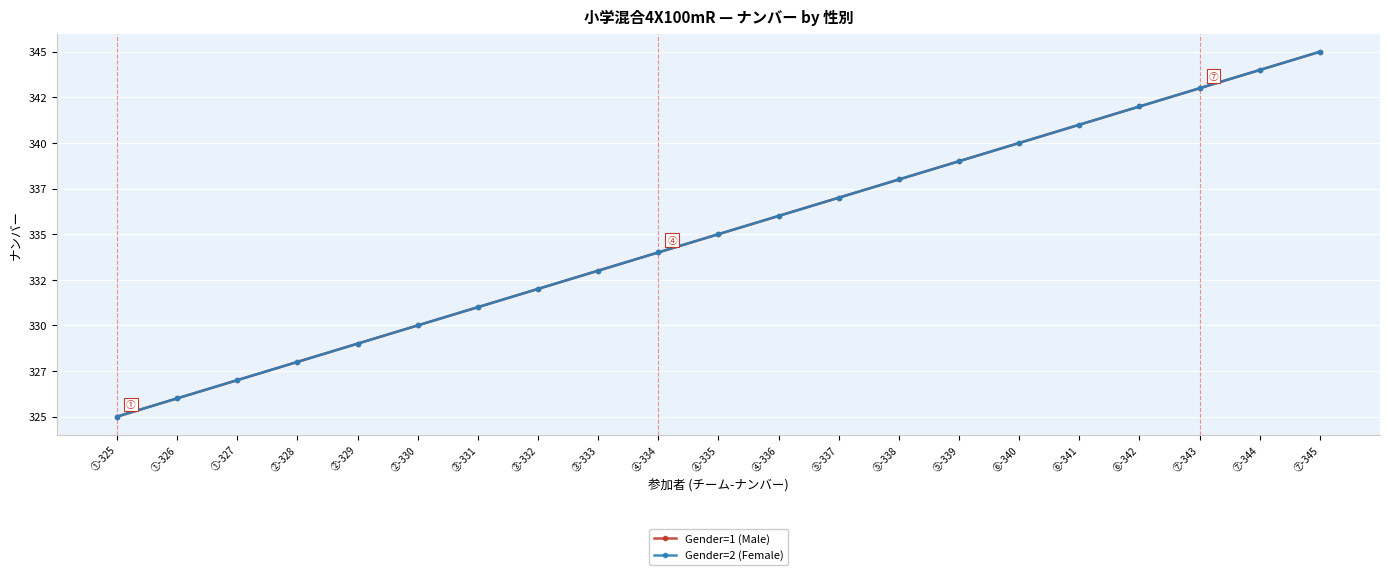

The value of Gender=1 (Male) at ⑤-338 is 544. True or false?

False